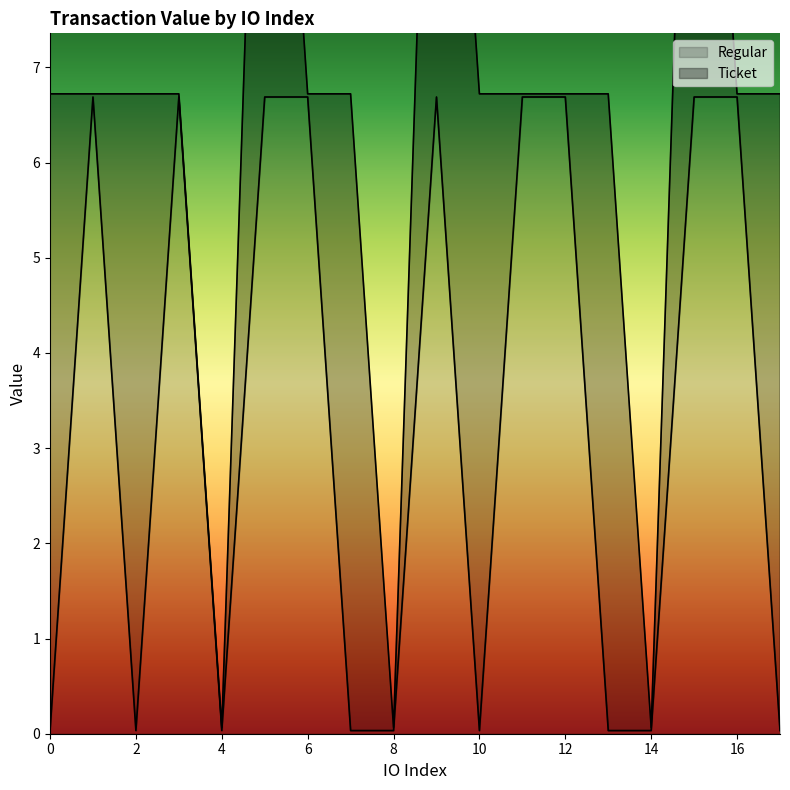

What is the maximum value for Regular?

6.7